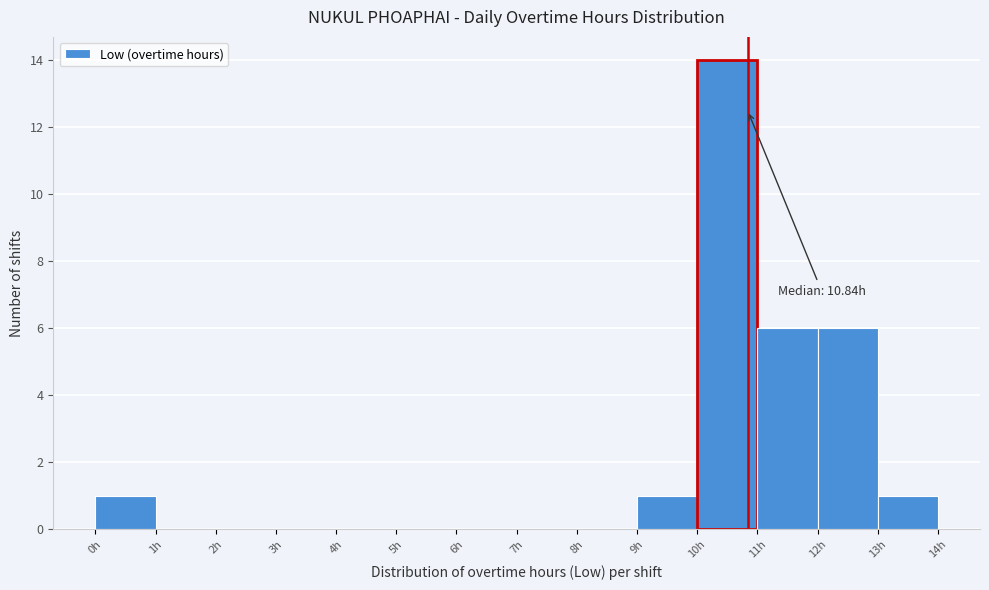

Which range on the x-axis has the tallest bar?

10 to 11